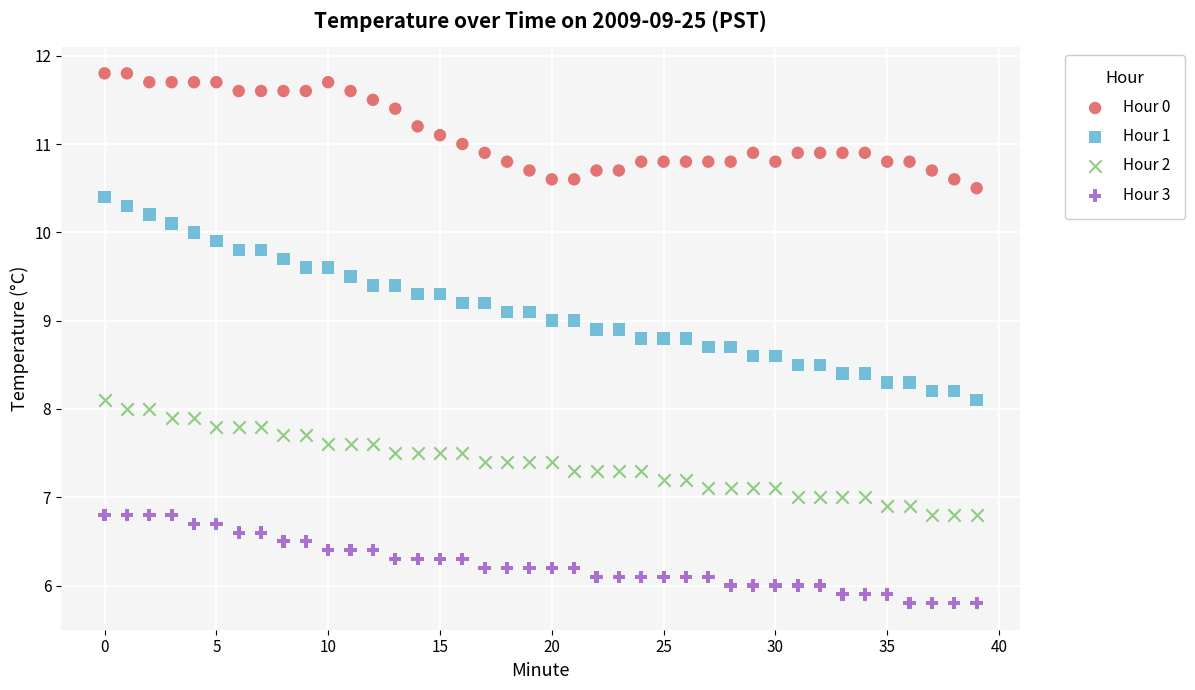

Which series has the largest Y range (max minus min)?

Hour 1